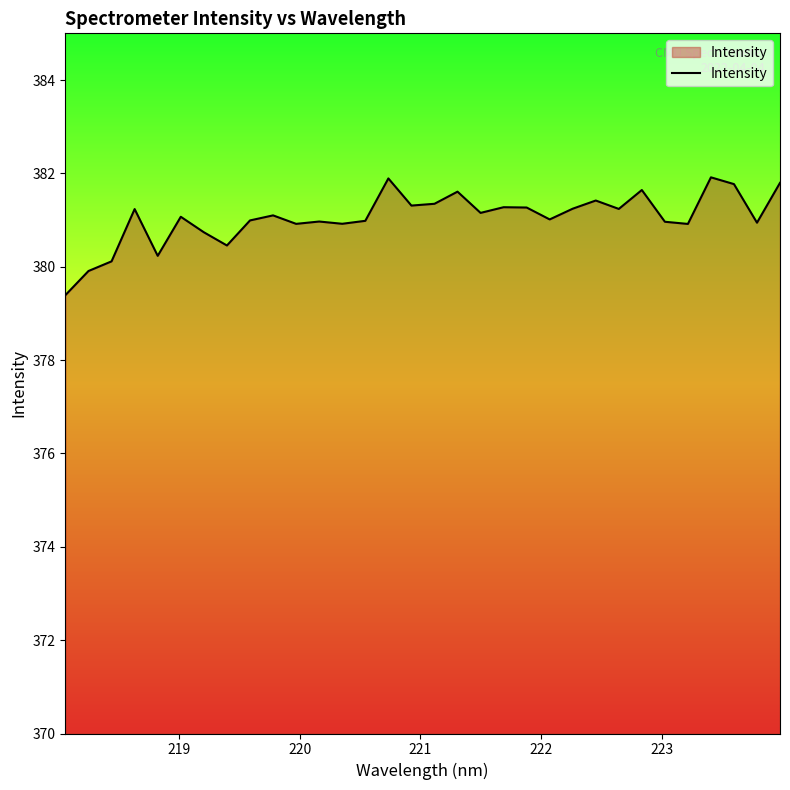

What is the greatest value displayed?

381.9